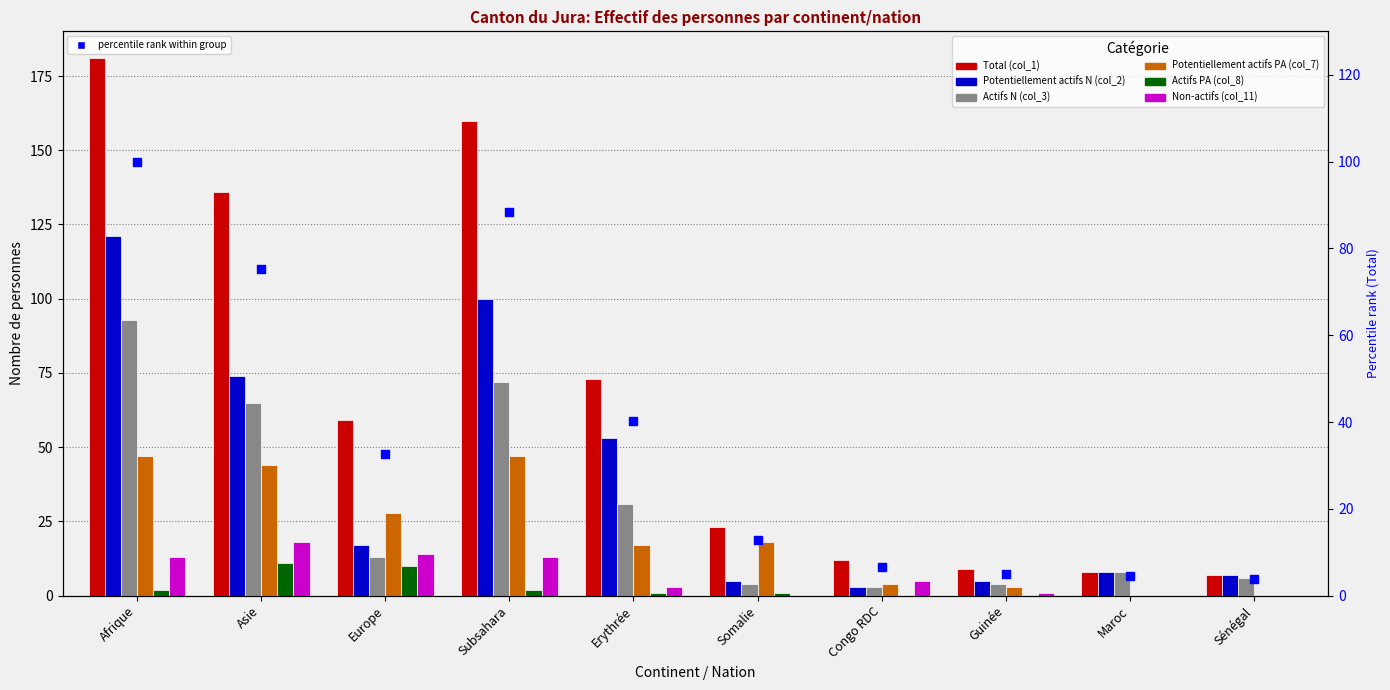

What is the total value across all series at Afrique?

457